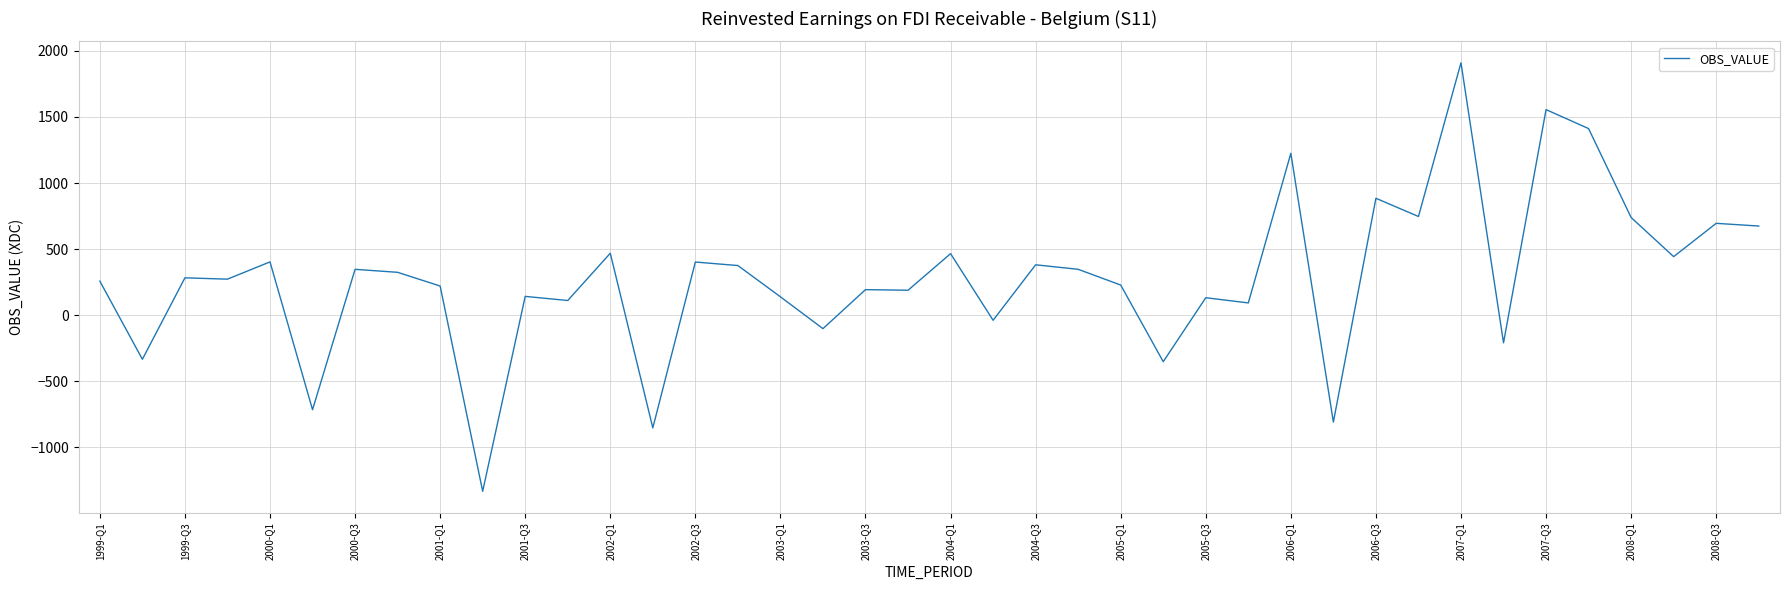

What is the minimum value shown in the chart?

-1332.9